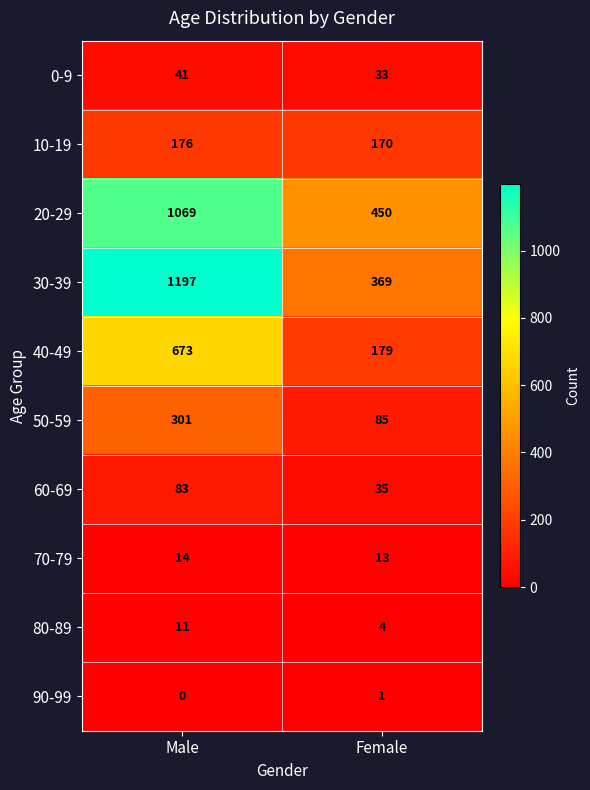

Reading right to left, extract all data points from this chart.

0-9: Female=33	Male=41
10-19: Female=170	Male=176
20-29: Female=450	Male=1069
30-39: Female=369	Male=1197
40-49: Female=179	Male=673
50-59: Female=85	Male=301
60-69: Female=35	Male=83
70-79: Female=13	Male=14
80-89: Female=4	Male=11
90-99: Female=1	Male=0